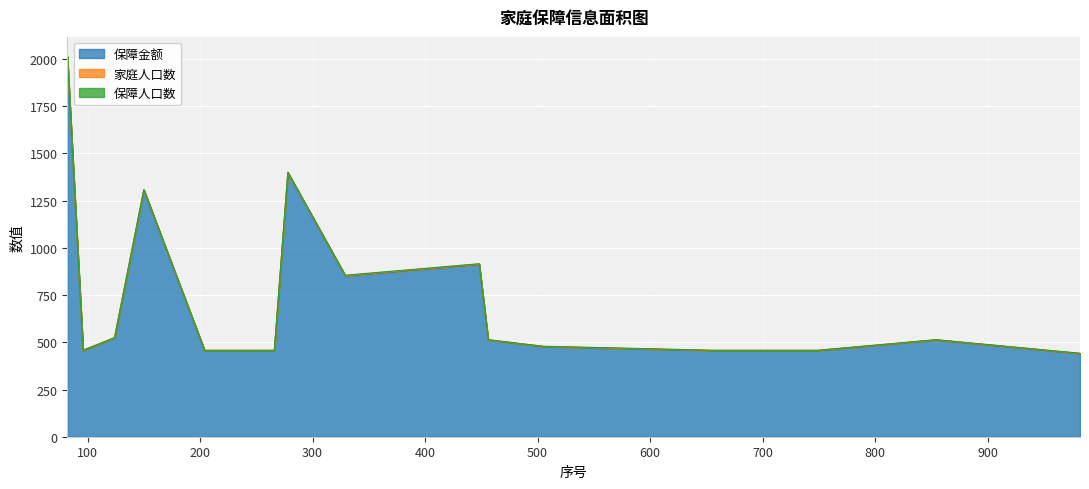

Rank the series at 150 from lowest to highest value.

保障金额, 保障人口数, 家庭人口数